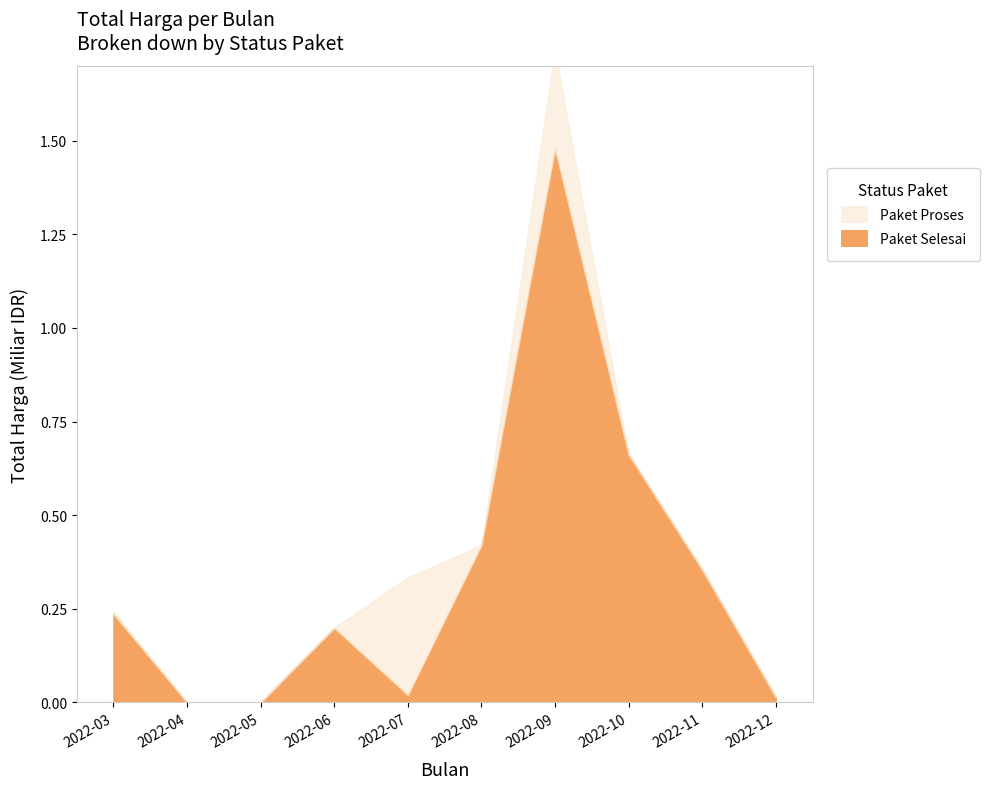

Which category has the lowest value across all series?

2022-04